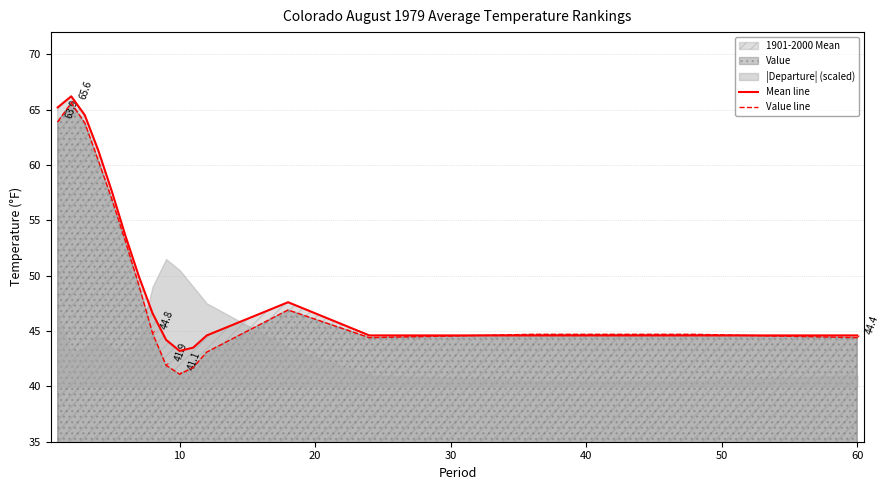

Is it true that Mean line equals 65.3 at 60?

False